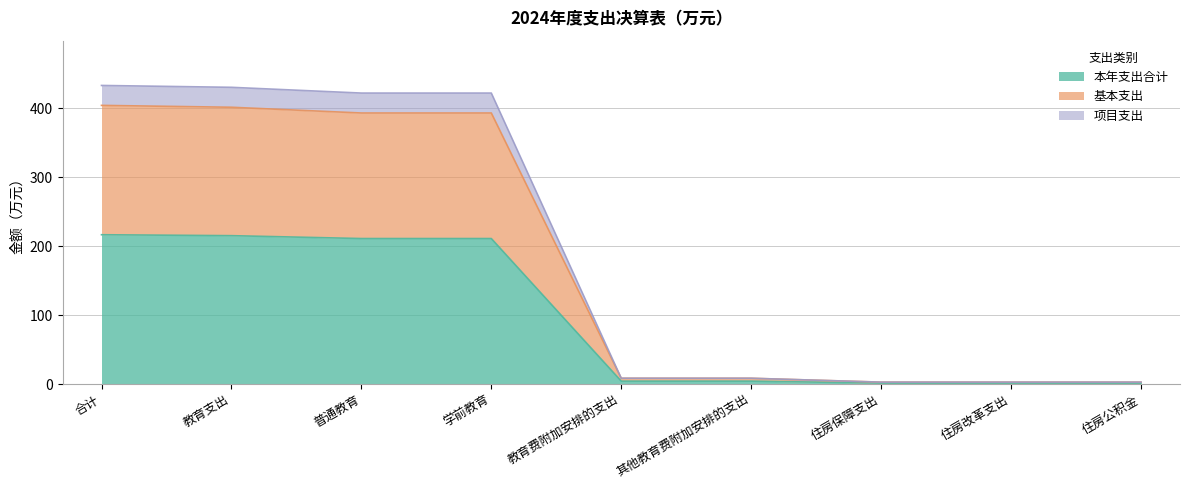

True or false: 基本支出 and 本年支出合计 cross at least once.

False